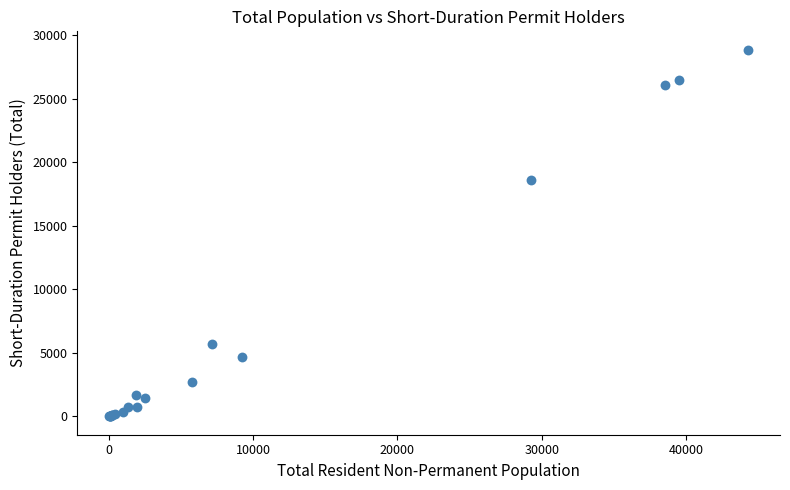

What Y value in the scatter plot is closest to 14430?

18599